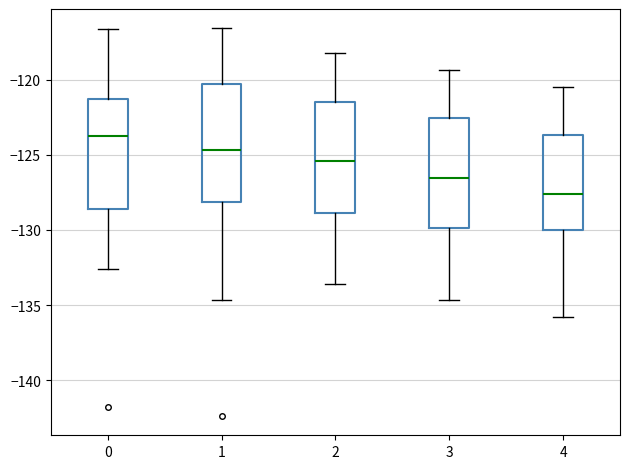

Reading left to right, read every box against the y-axis: the position of its median line, the range the box covers, and the ends of its whiskers. The values are not printed on the chart, so give them approximately, as read against the axis.

0: median -123.5, box -128.5 to -121.5, whiskers -132.5 to -116.5
1: median -124.5, box -128.0 to -120.5, whiskers -134.5 to -116.5
2: median -125.5, box -129.0 to -121.5, whiskers -133.5 to -118.0
3: median -126.5, box -130.0 to -122.5, whiskers -134.5 to -119.5
4: median -127.5, box -130.0 to -123.5, whiskers -136.0 to -120.5